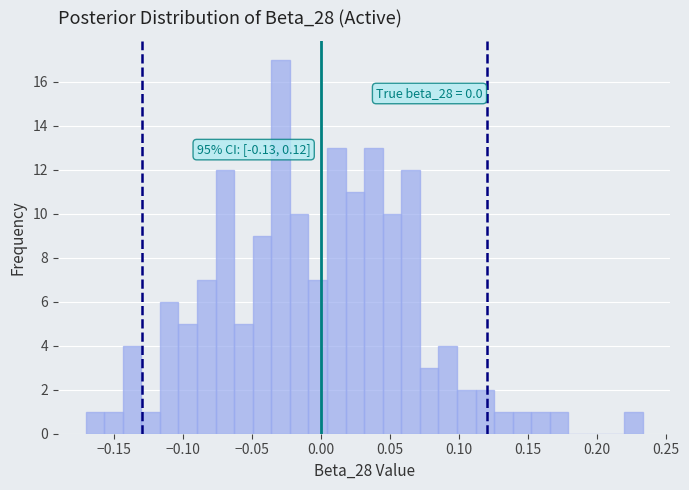

Read against the x-axis, roughly where is the centre of the tallest bar?

-0.030